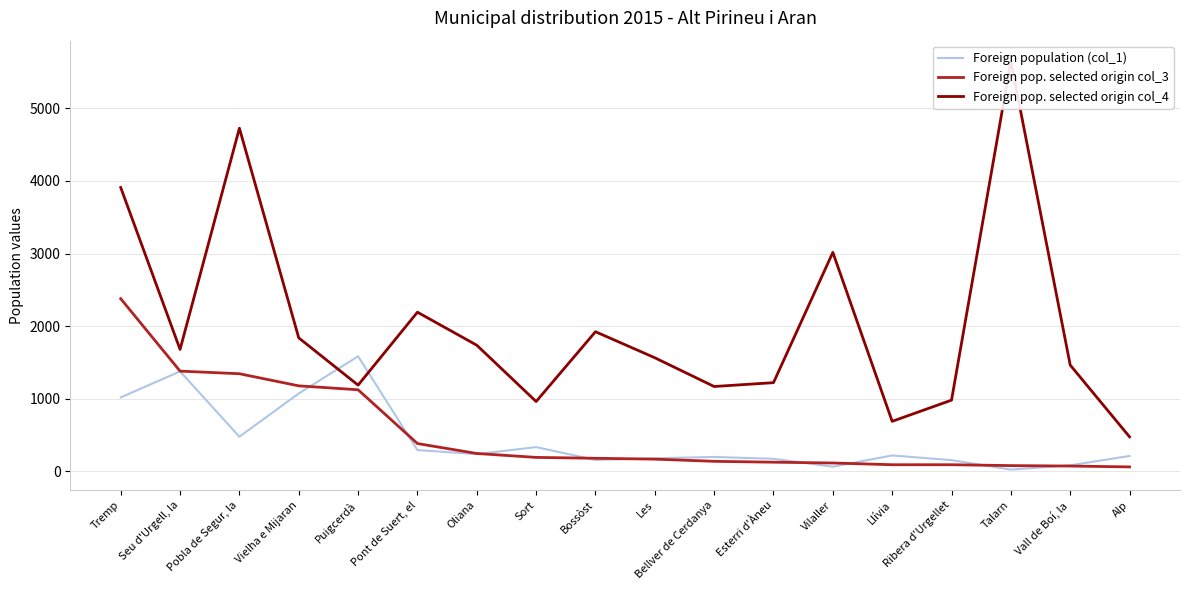

At which category is the sum across all series the highest?

Tremp